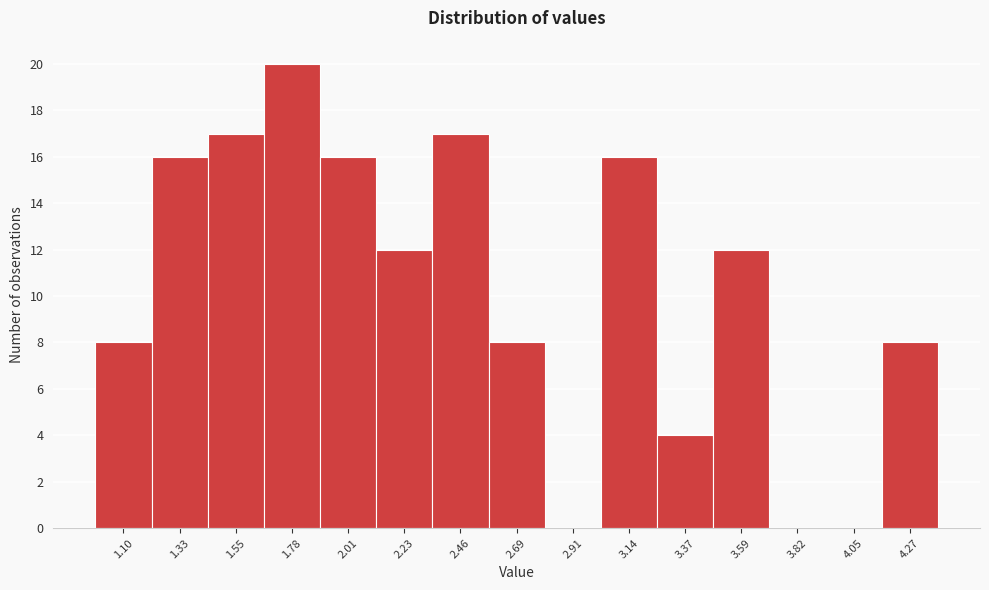

Reading left to right, list all the values displayed in this chart.

1.10=8	1.33=16	1.55=17	1.78=20	2.01=16	2.23=12	2.46=17	2.69=8	2.91=0	3.14=16	3.37=4	3.59=12	3.82=0	4.05=0	4.27=8